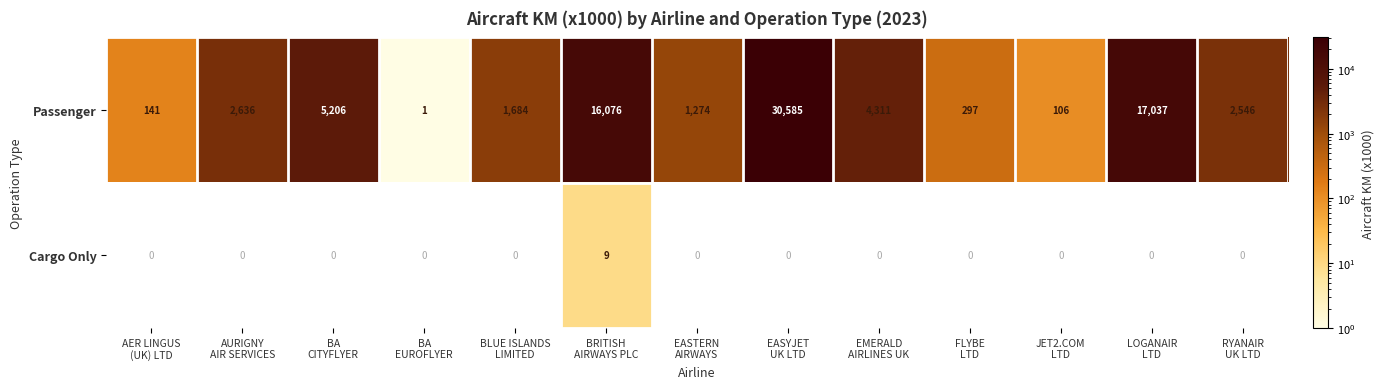

List the series in order of their peak value, highest first.

Passenger, Cargo Only